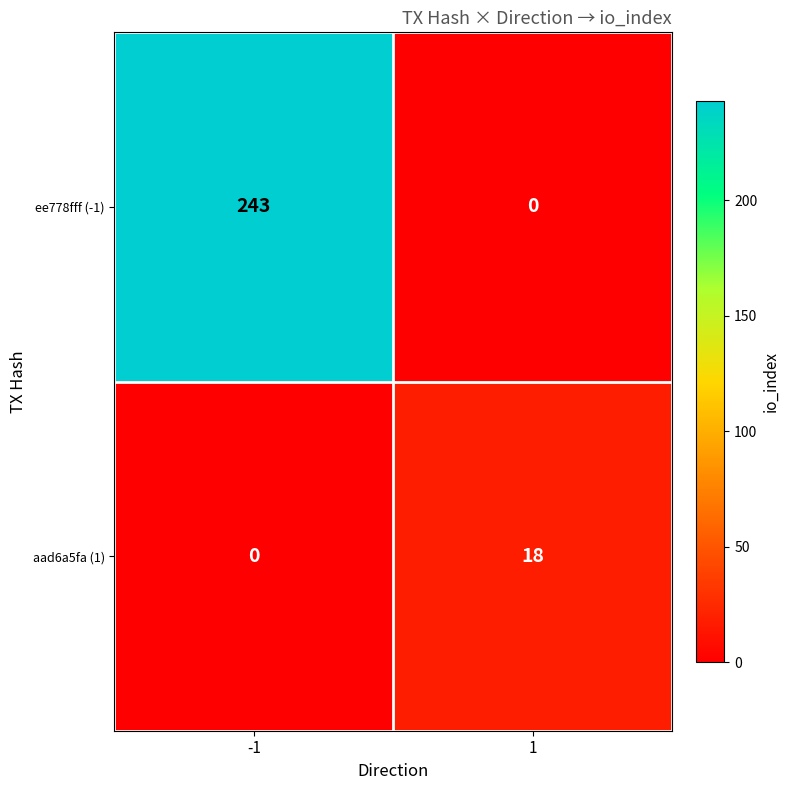

Count the number of categories in the chart.

2